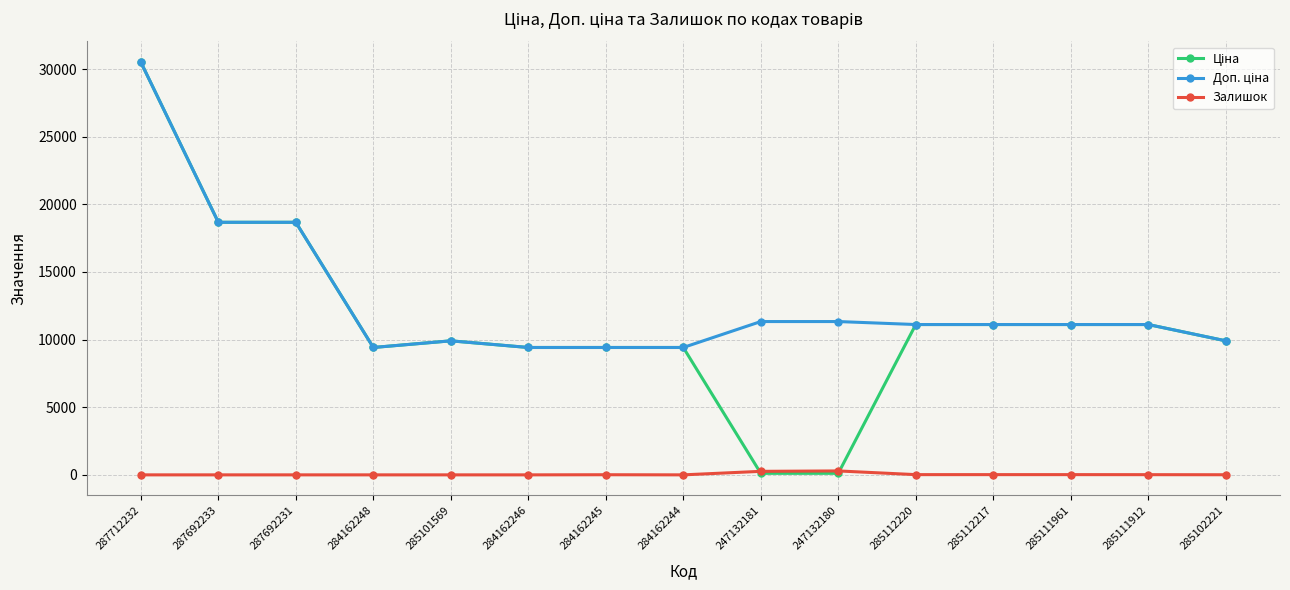

At which category does the chart reach its peak across all series?

287712232